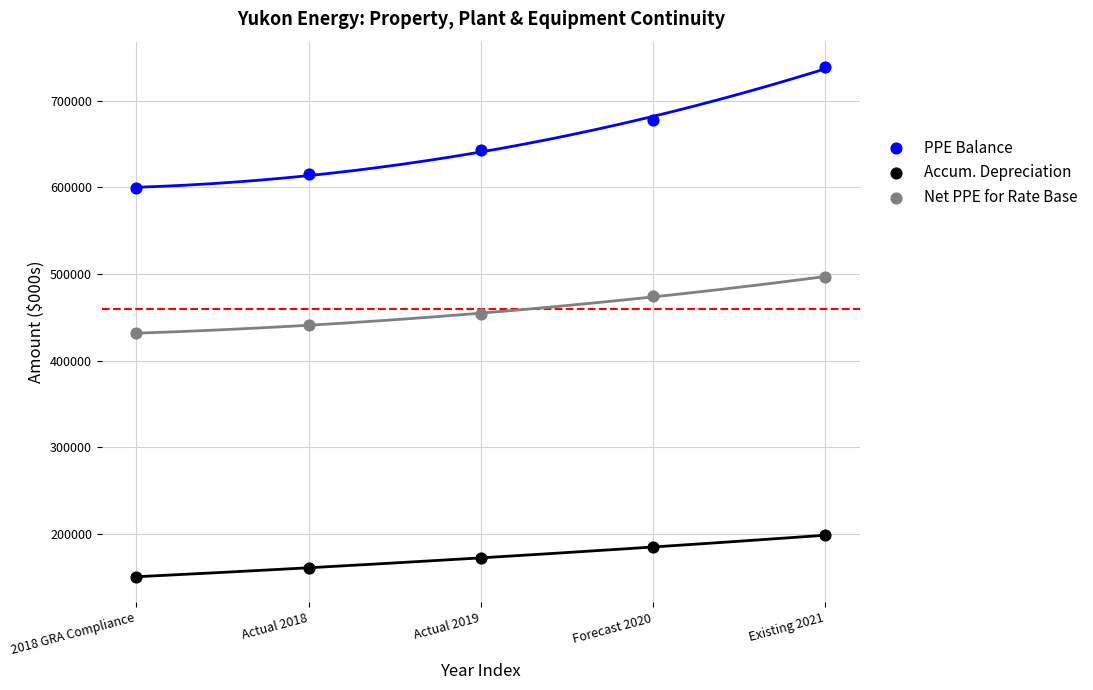

What are all the series names shown in the legend?

PPE Balance, Accum. Depreciation, Net PPE for Rate Base